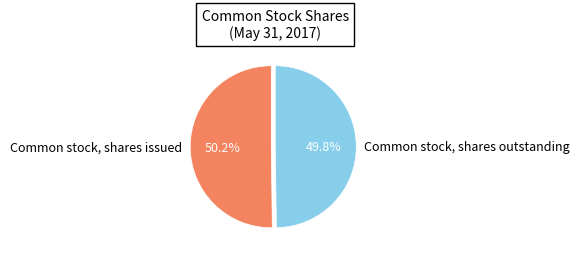

Is it true that Common stock, shares outstanding is 50% of the pie?

True